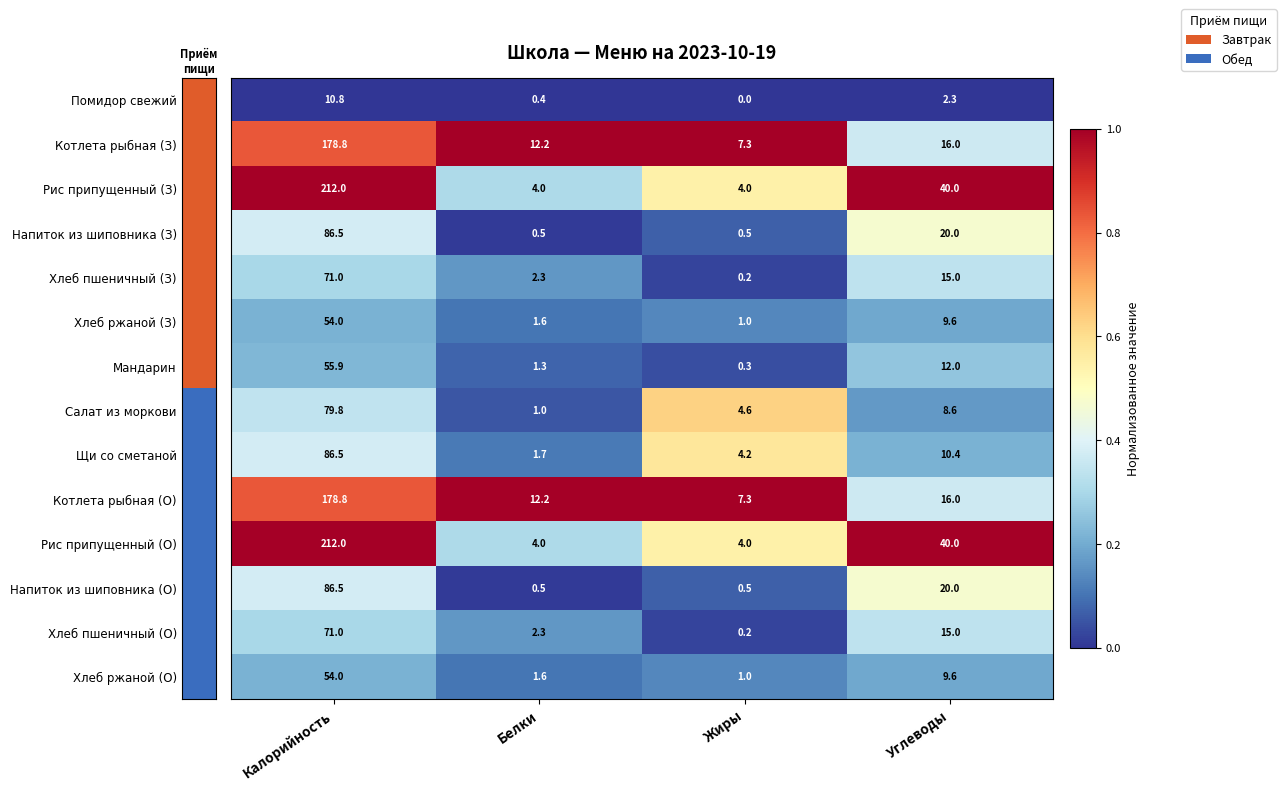

At which category does the chart reach its peak across all series?

Калорийность